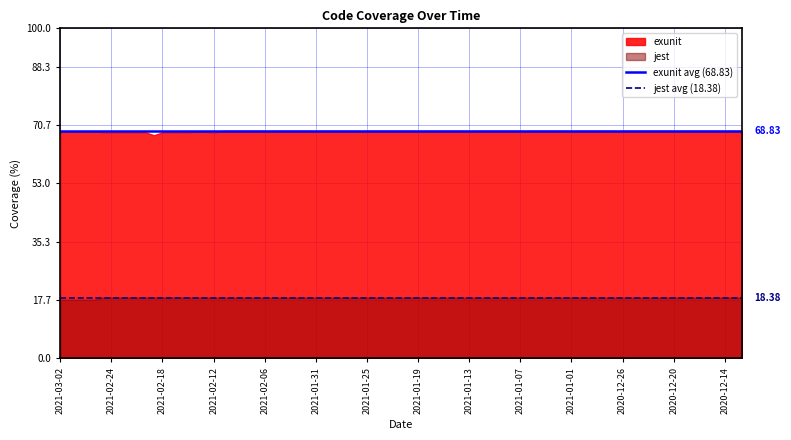

What is the total value across all series at 2021-03-02?

86.6